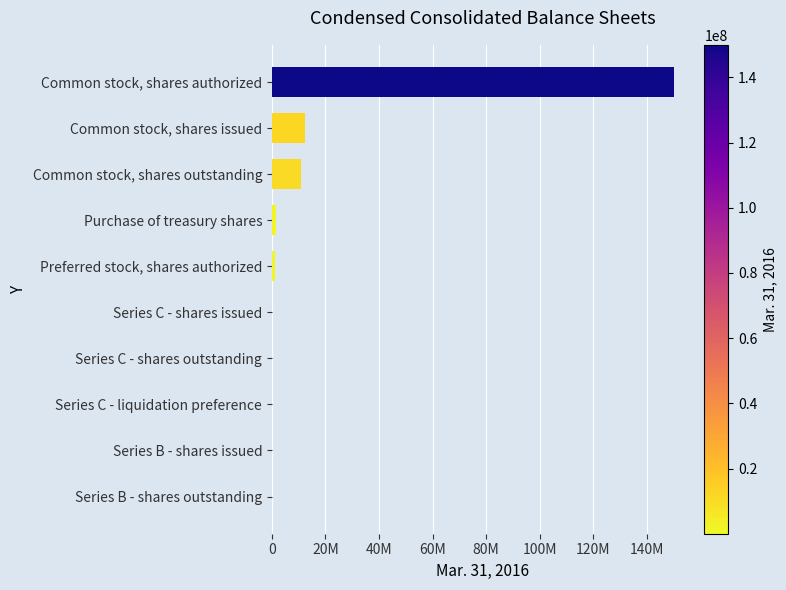

The chart shows a value of 12215000 at Common stock, shares issued. True or false?

True